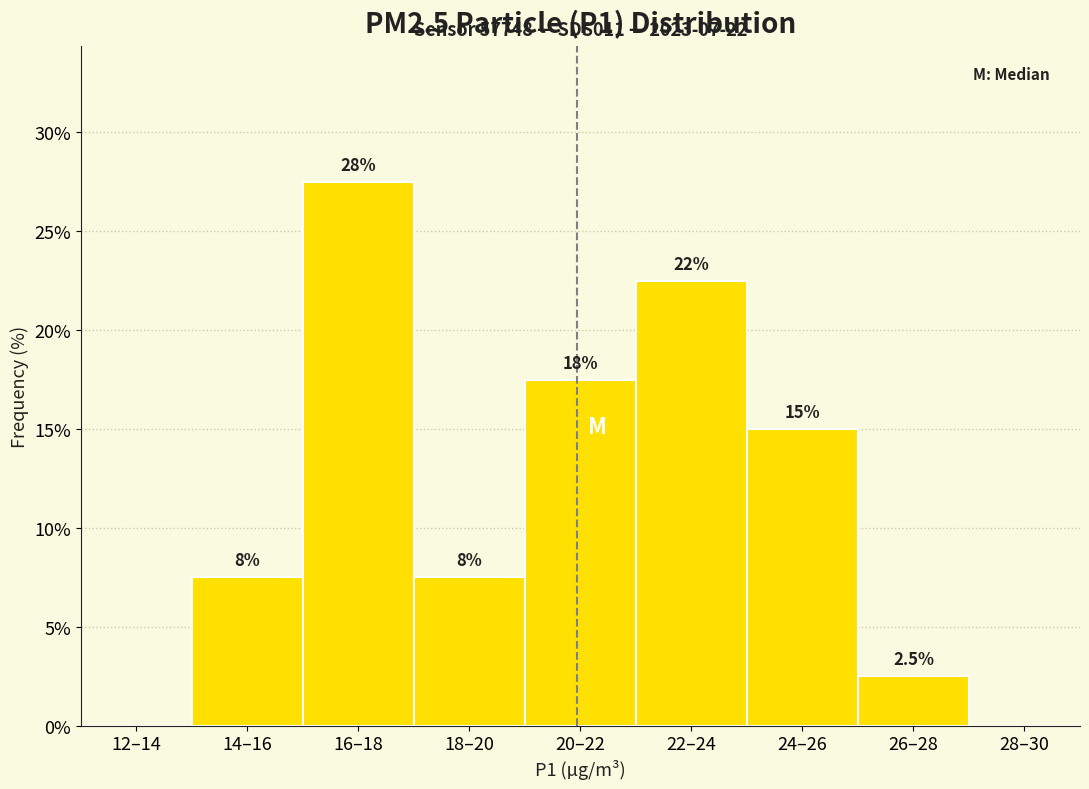

Are the bars horizontal?

No